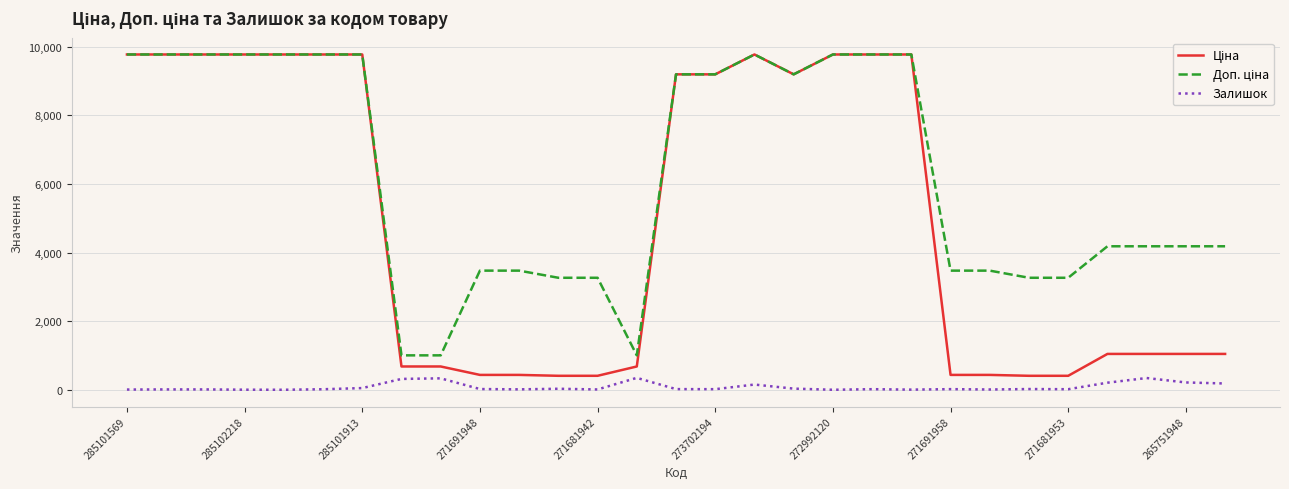

What is the maximum value shown in the chart?

9775.5